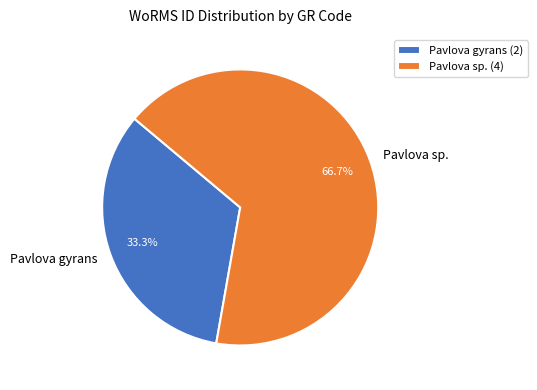

How many slices are in this pie chart?

2